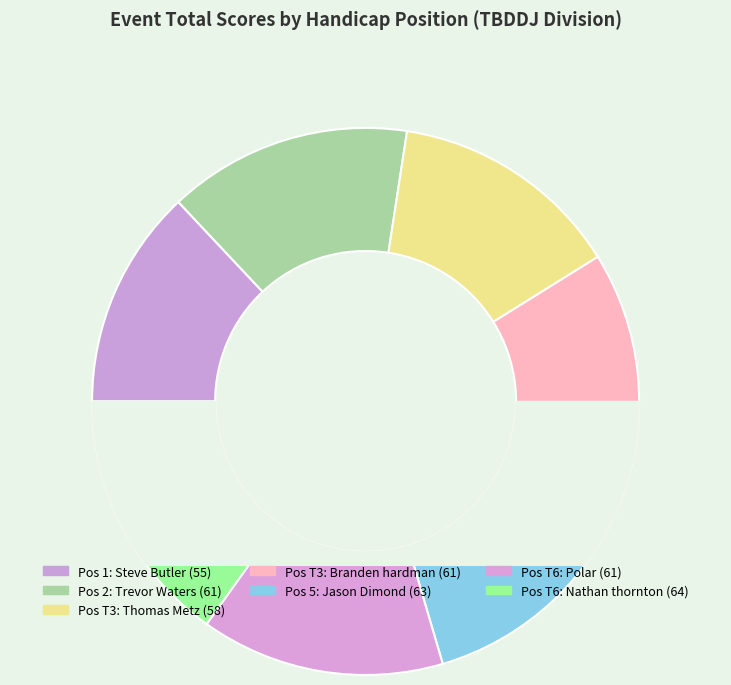

How many slices are in this pie chart?

7